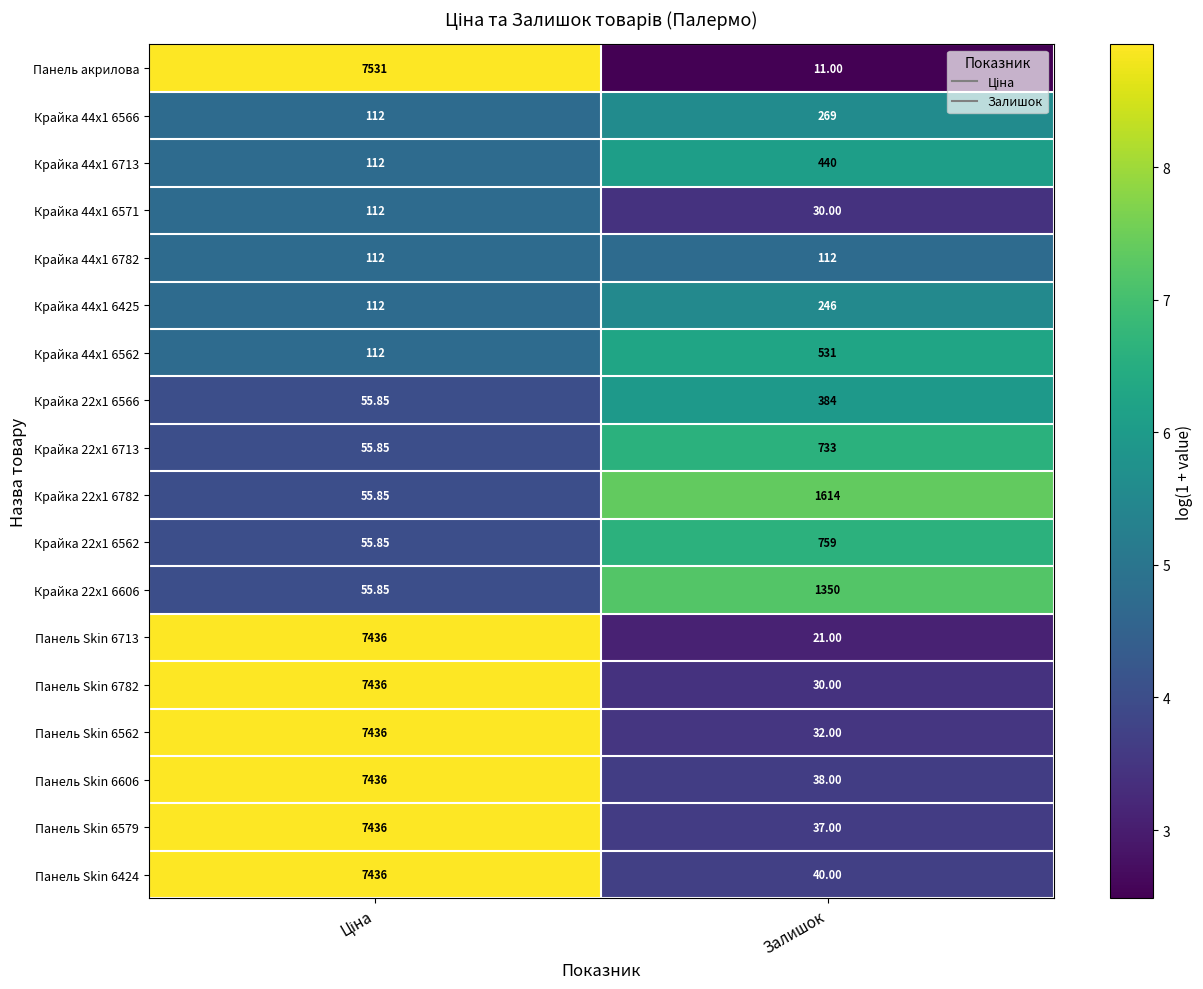

At which label does Крайка 44x1 6571 reach its minimum?

Залишок